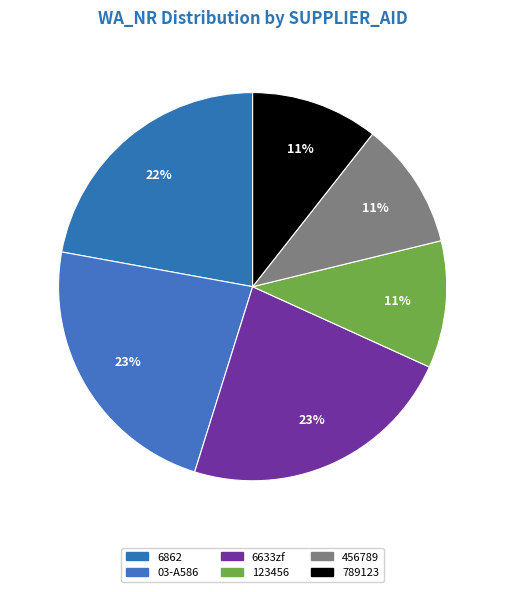

Between 789123 and 03-A586, which is larger?

03-A586